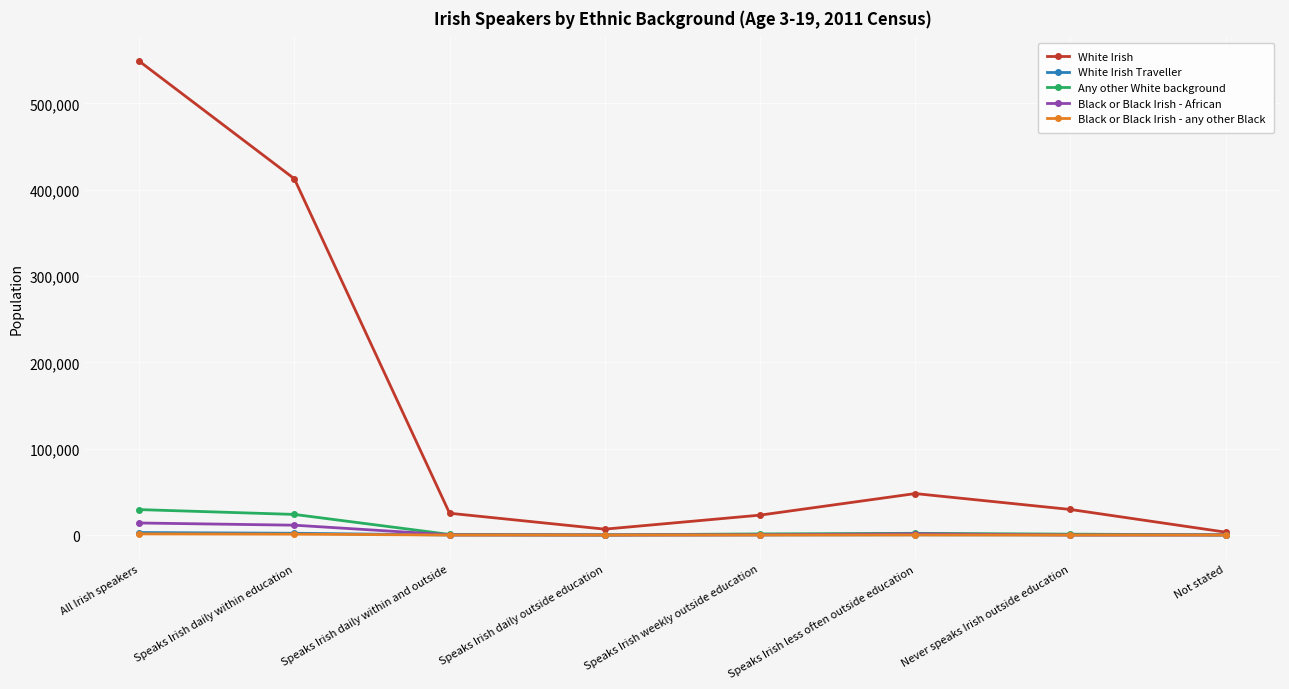

How many lines are shown in the chart?

5